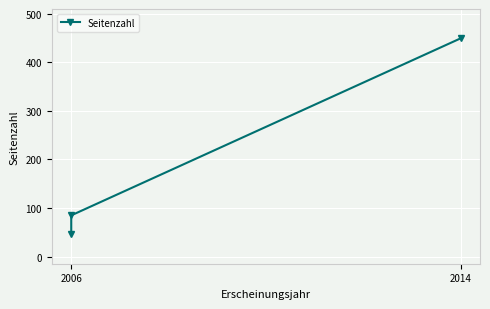

What is the average value?

193